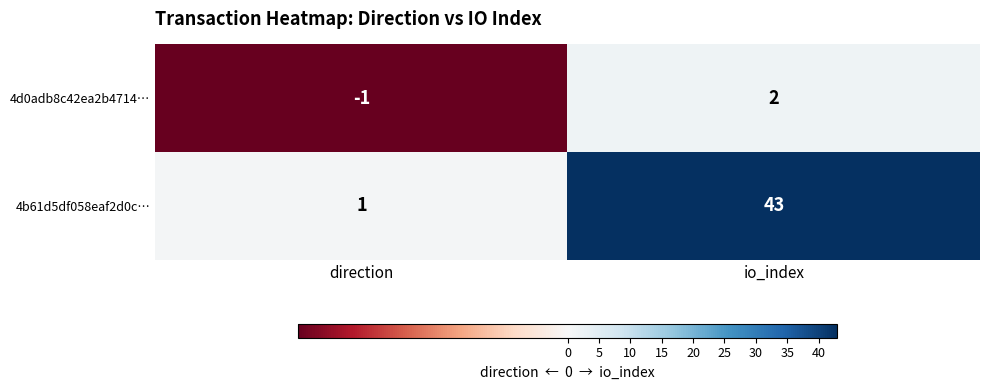

What is the difference between the highest and lowest values at io_index?

41